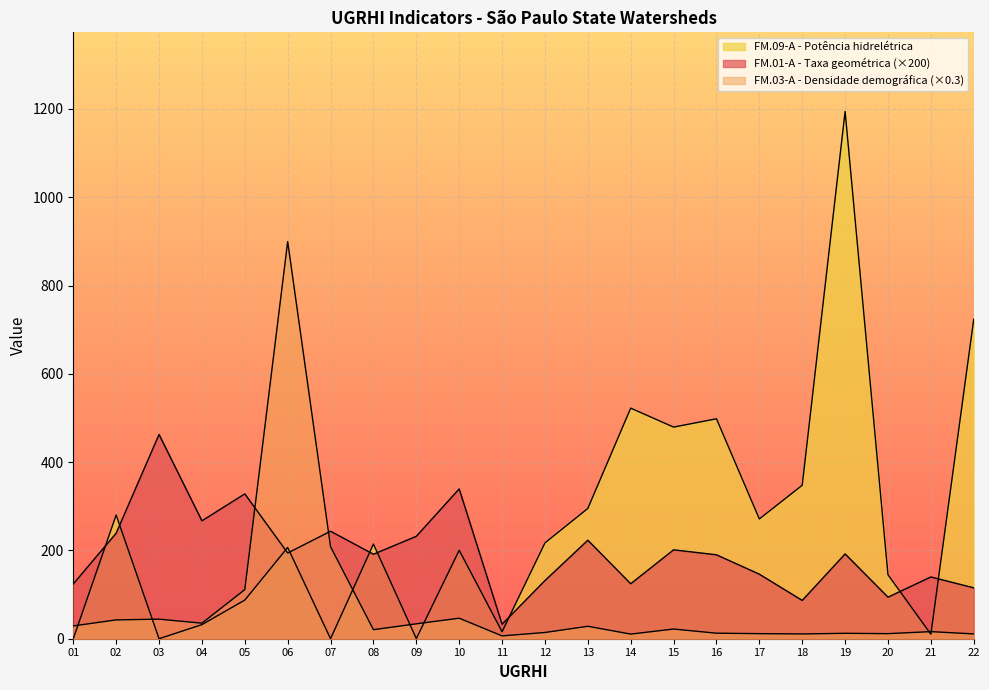

True or false: FM.03-A - Densidade demográfica and FM.01-A - Taxa geométrica cross at least once.

True